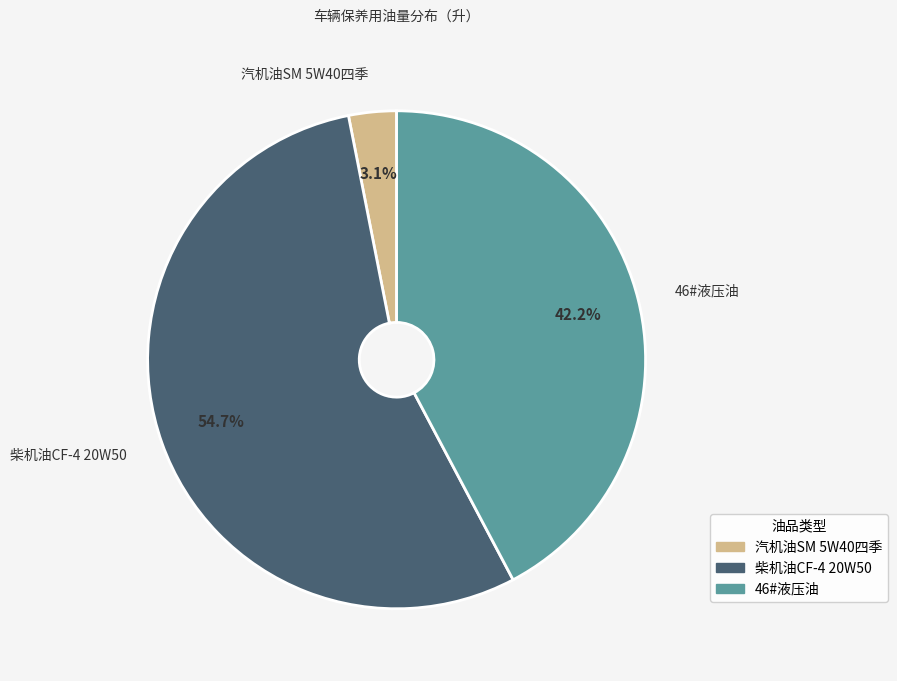

The 柴机油CF-4 20W50 slice represents 55% of the pie. True or false?

True